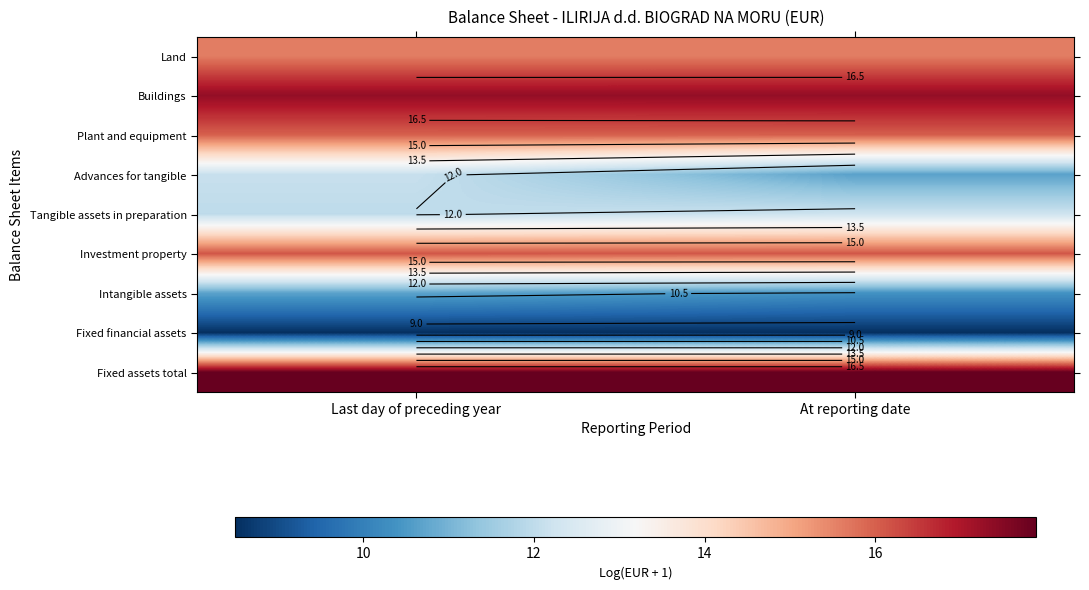

What is the smallest value displayed?

8.5